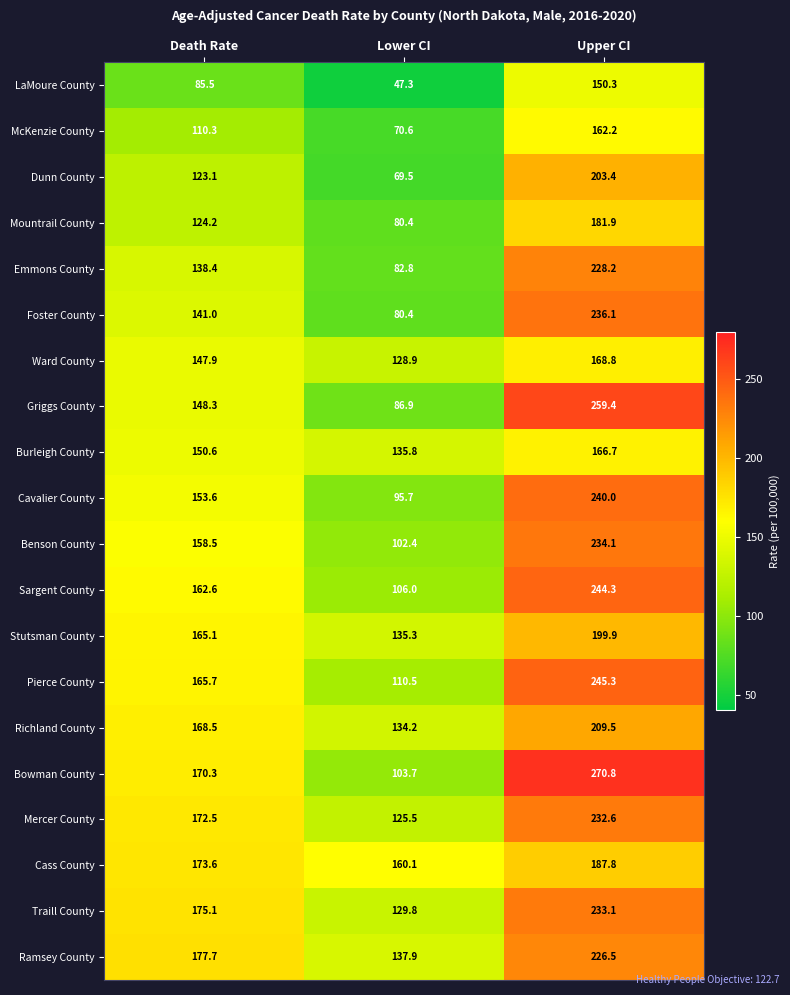

True or false: Burleigh County has a value of 206.6 at Lower CI.

False